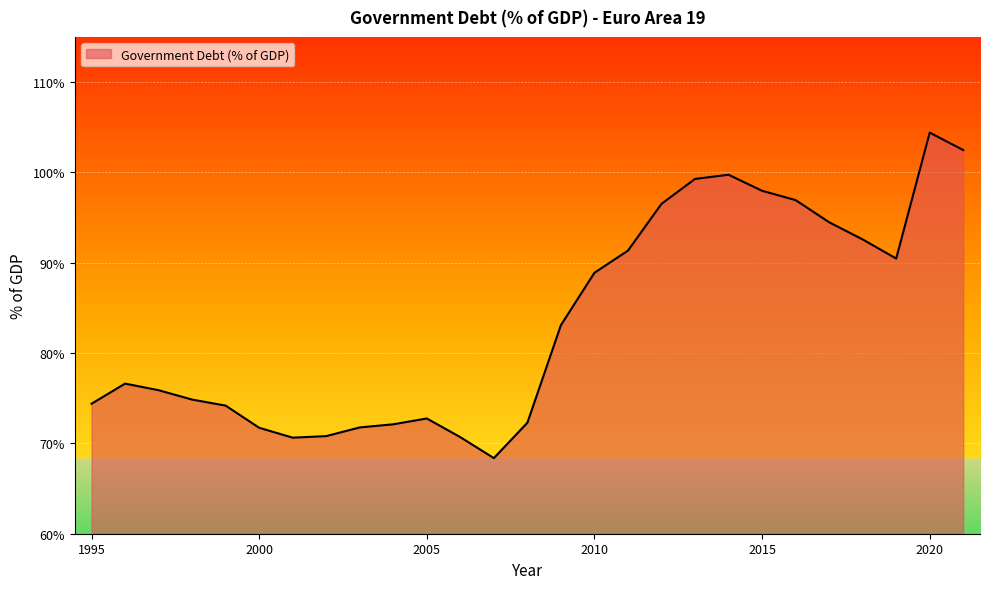

What is the minimum value shown in the chart?

68.4